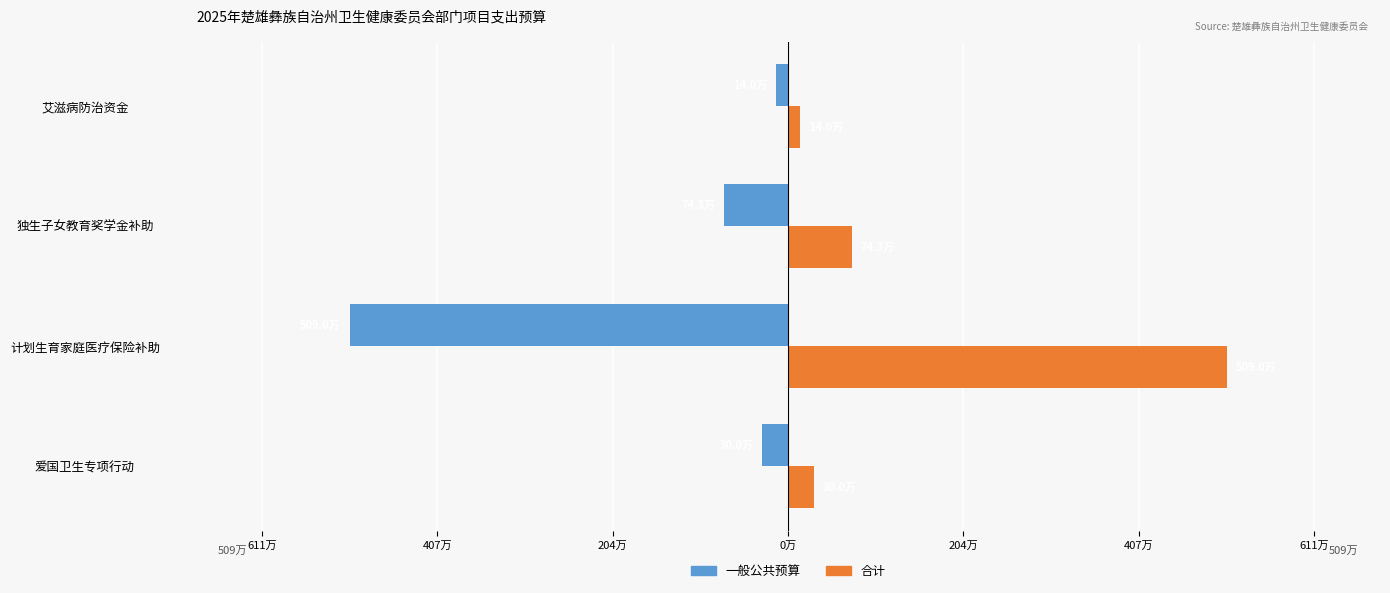

What is the sum of all 合计 values?

6273700